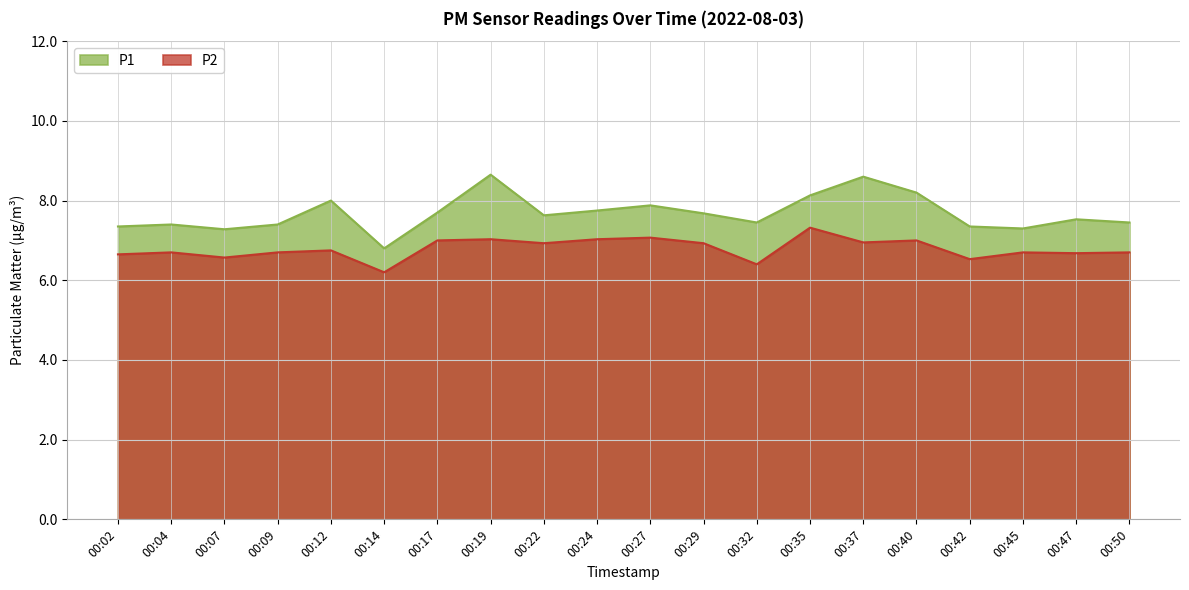

At which label is P1 closest to 7?

00:14